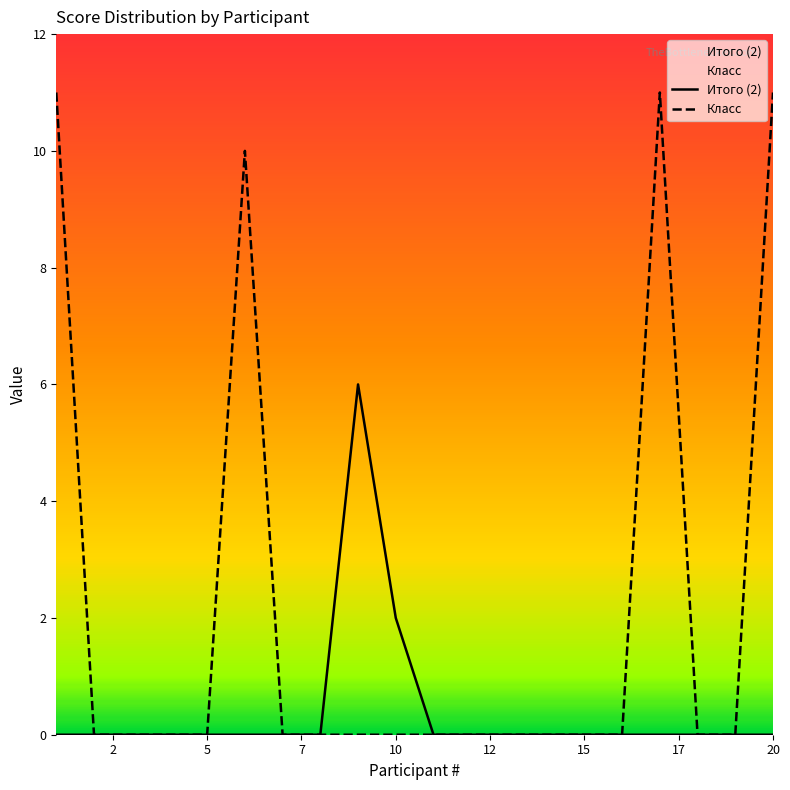

True or false: Класс has more than 1 interior local peaks.

True